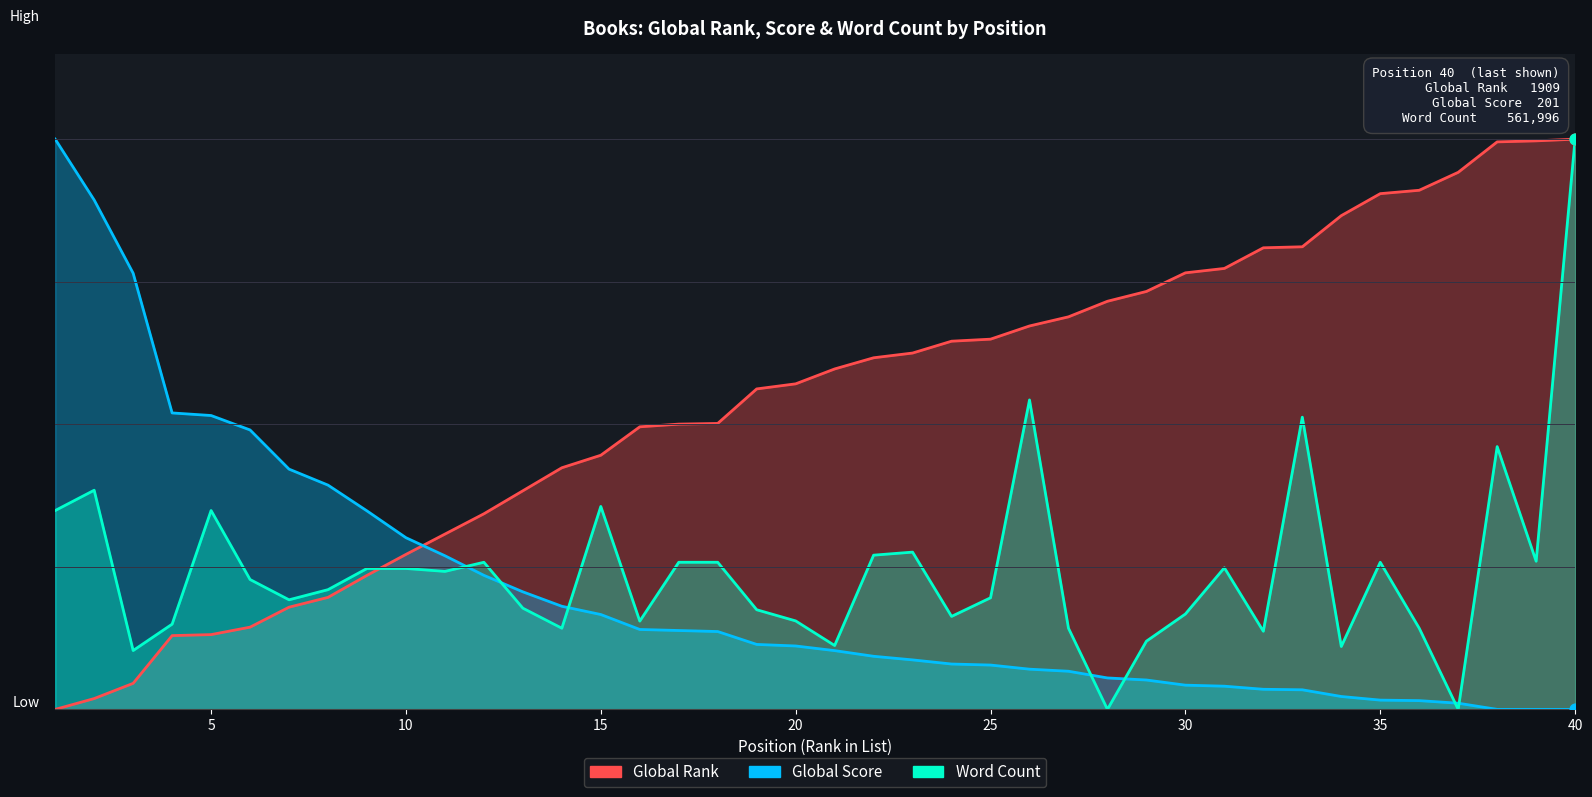

Which series has the largest total across all categories?

Global Rank